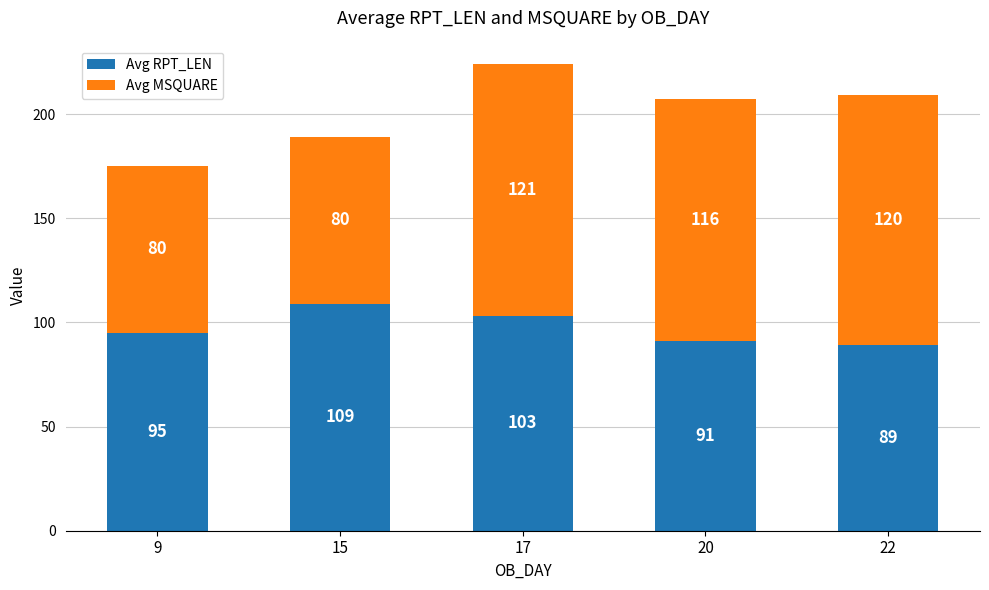

What is the sum of all Avg RPT_LEN values?

487